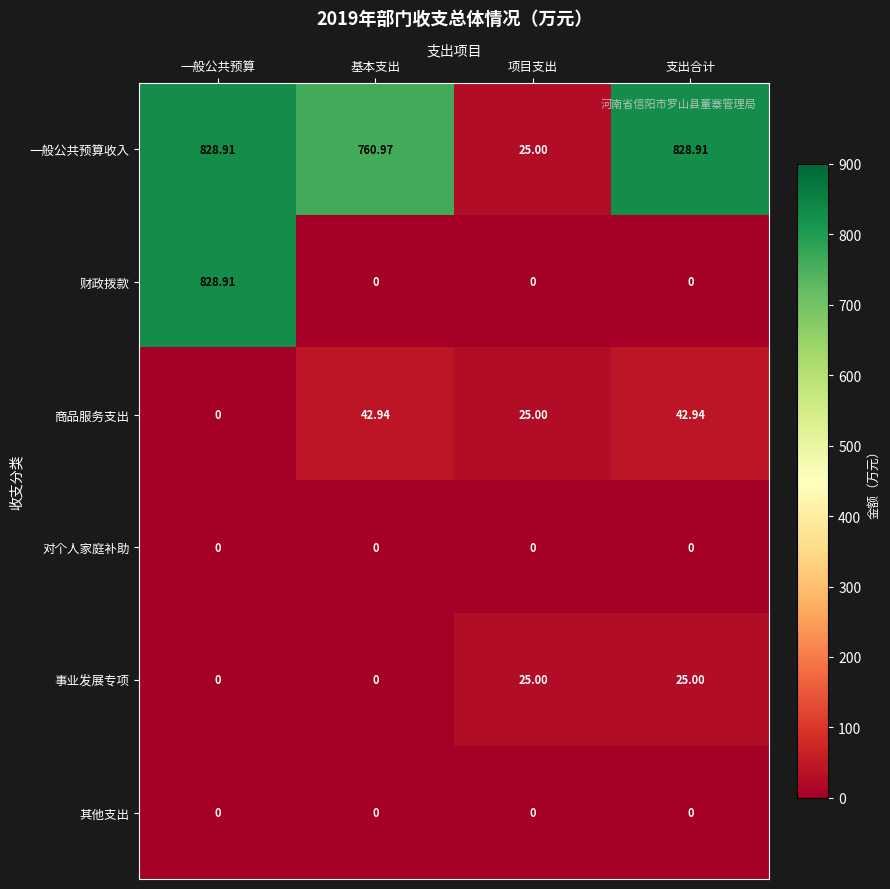

What is the spread (max minus min) of values at 基本支出?

761.0